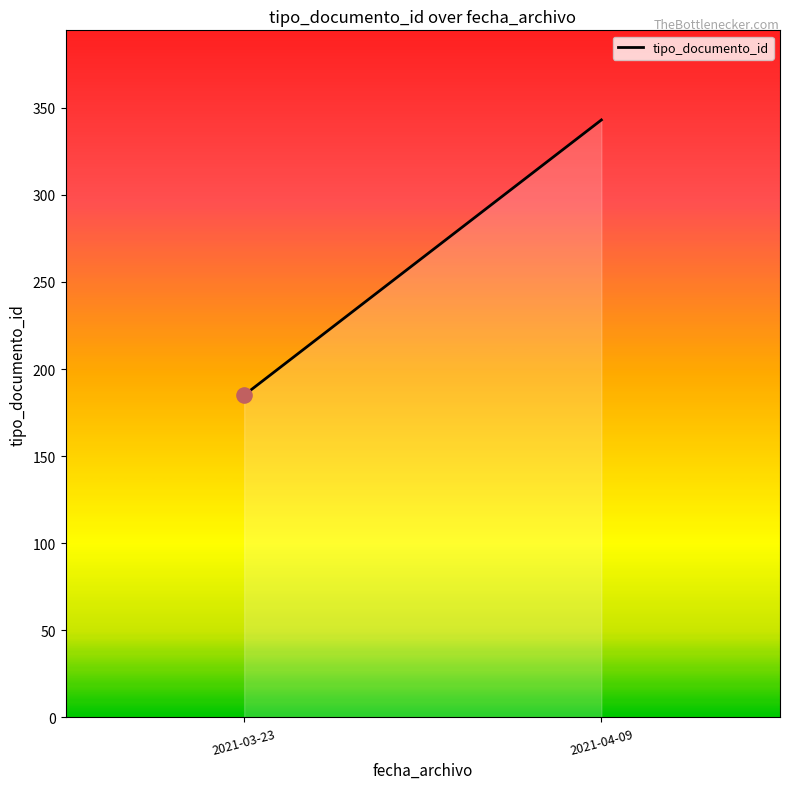

Between 2021-04-09 and 2021-03-23, which is larger?

2021-04-09